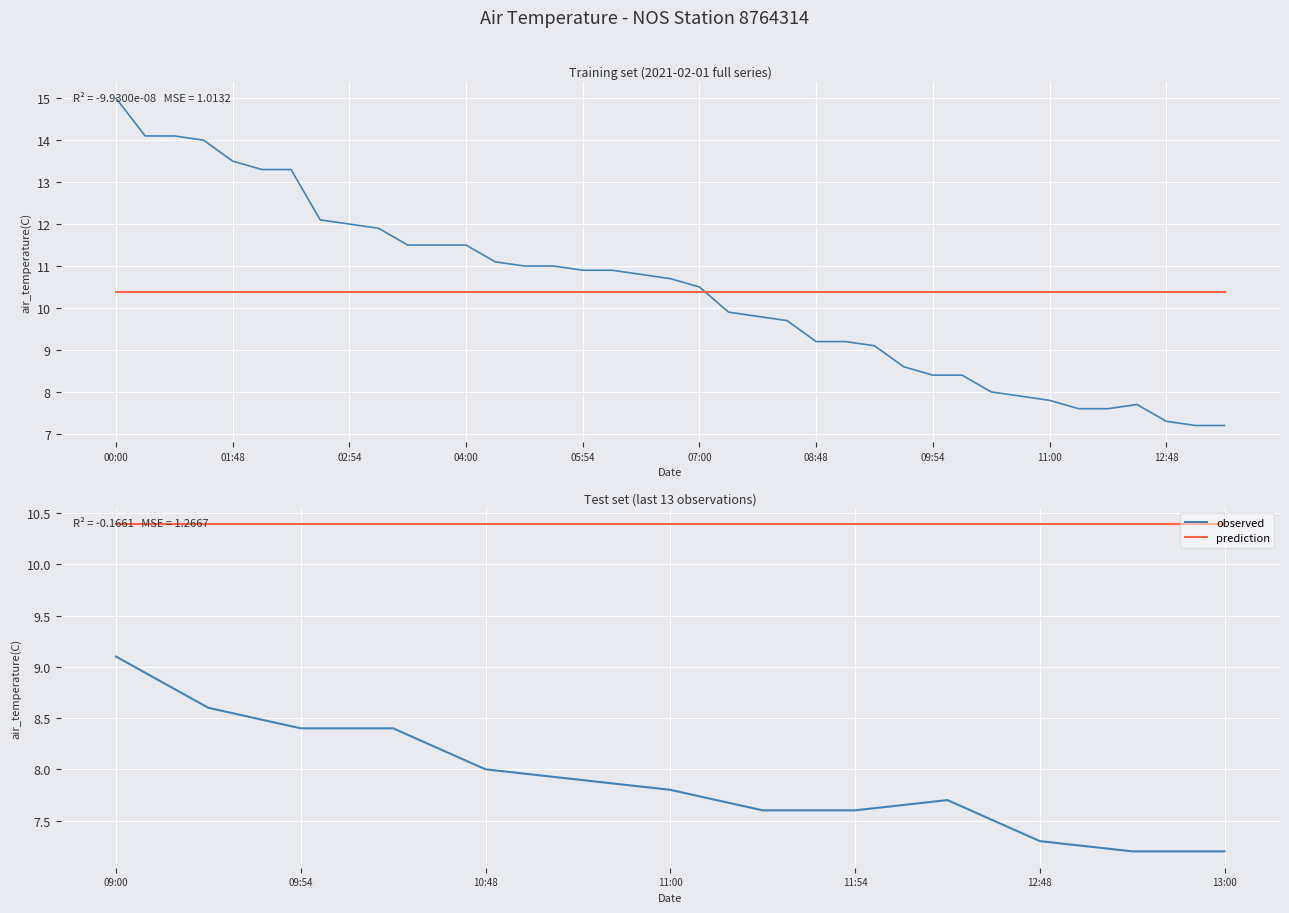

Which series has the largest range (max minus min)?

observed